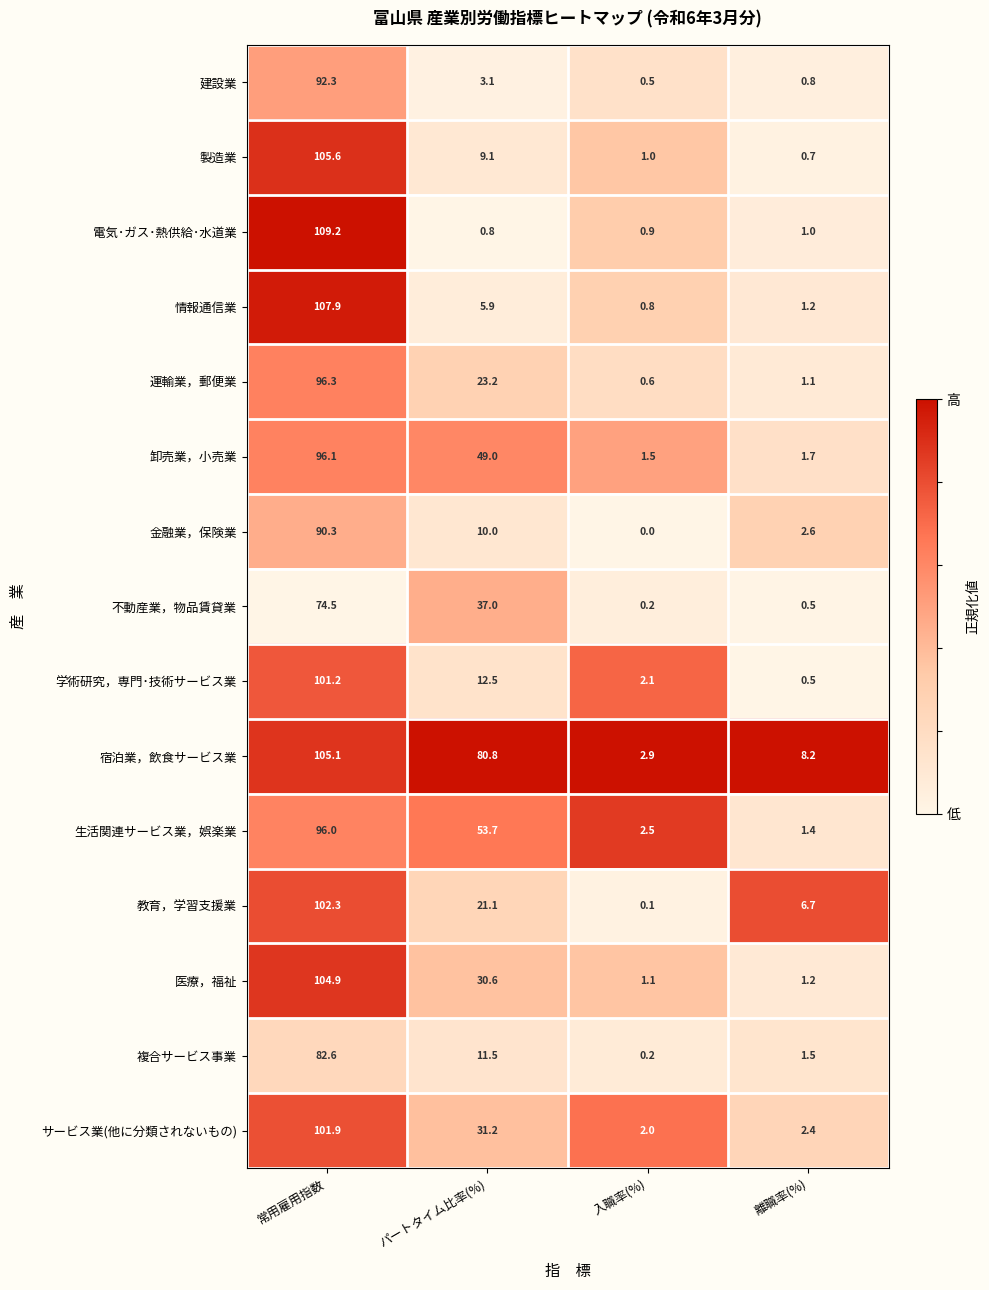

What is the total value across all series at 常用雇用指数?

1466.2